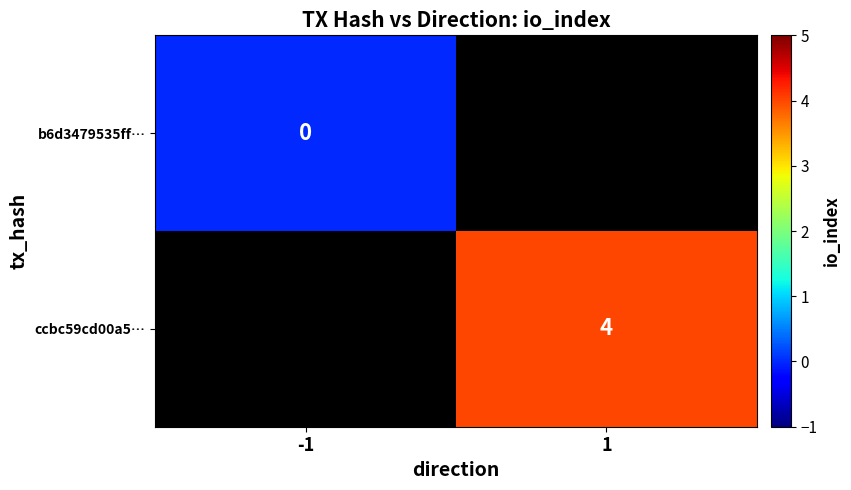

The ccbc59cd00a5… series shows 1 at 1. True or false?

False